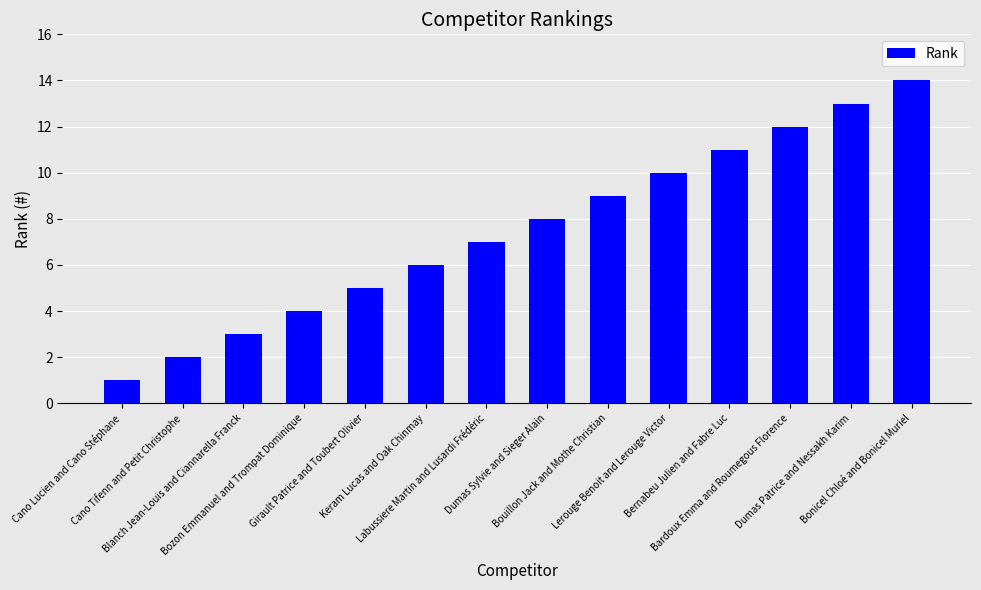

List the labels in order of value, smallest first.

Cano Lucien and Cano Stéphane, Cano Tifenn and Petit Christophe, Blanch Jean-Louis and Ciannarella Franck, Bozon Emmanuel and Trompat Dominique, Girault Patrice and Toubert Olivier, Keram Lucas and Oak Chinmay, Labussiere Martin and Lusardi Frédéric, Dumas Sylvie and Sieger Alain, Bouillon Jack and Mothe Christian, Lerouge Benoit and Lerouge Victor, Bernabeu Julien and Fabre Luc, Bardoux Emma and Roumegous Florence, Dumas Patrice and Nessakh Karim, Bonicel Chloé and Bonicel Muriel